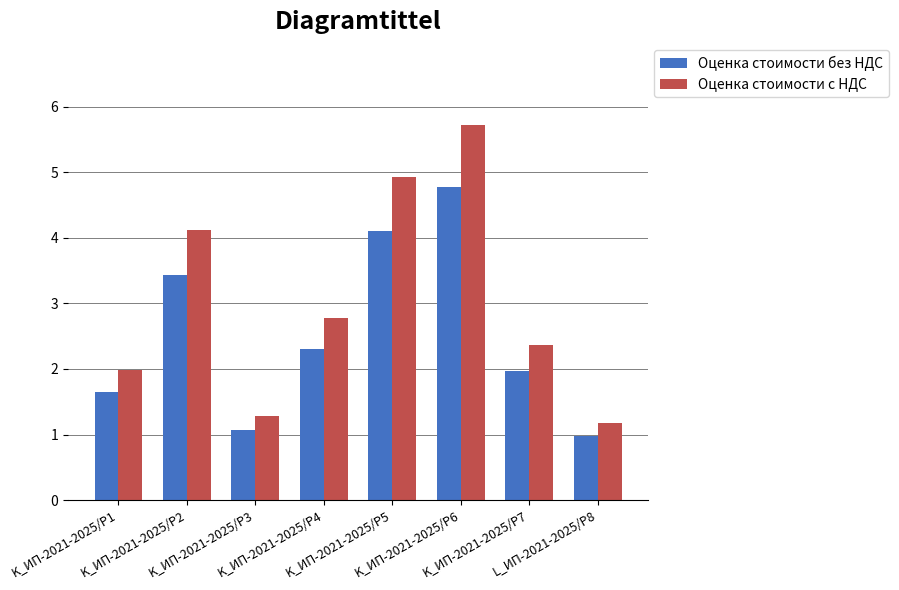

What is the difference between the Оценка стоимости без НДС values at K_ИП-2021-2025/Р6 and K_ИП-2021-2025/Р4?

2.5